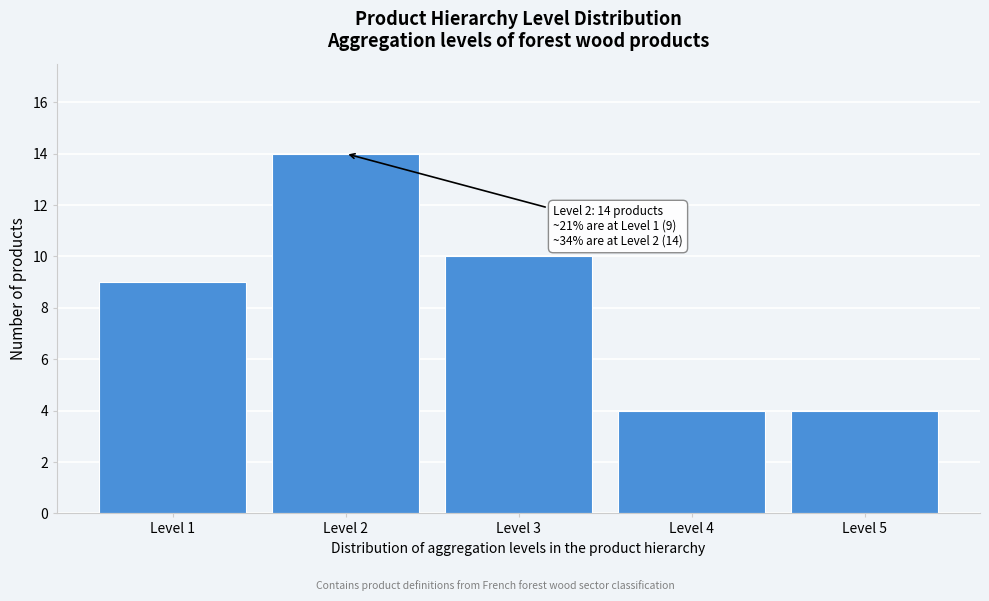

Reading left to right, list all the values displayed in this chart.

9	14	10	4	4